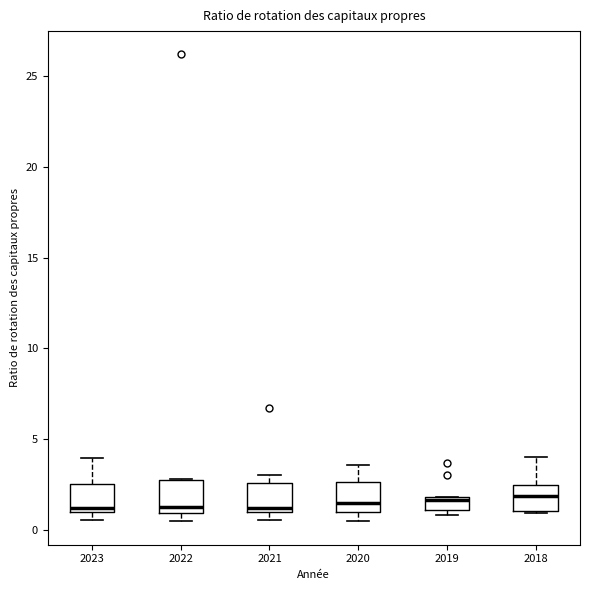

Where does the median line of the box at x = 2022 sit on the y-axis? The values are not printed on the chart, so give them approximately, as read against the axis.

1.5